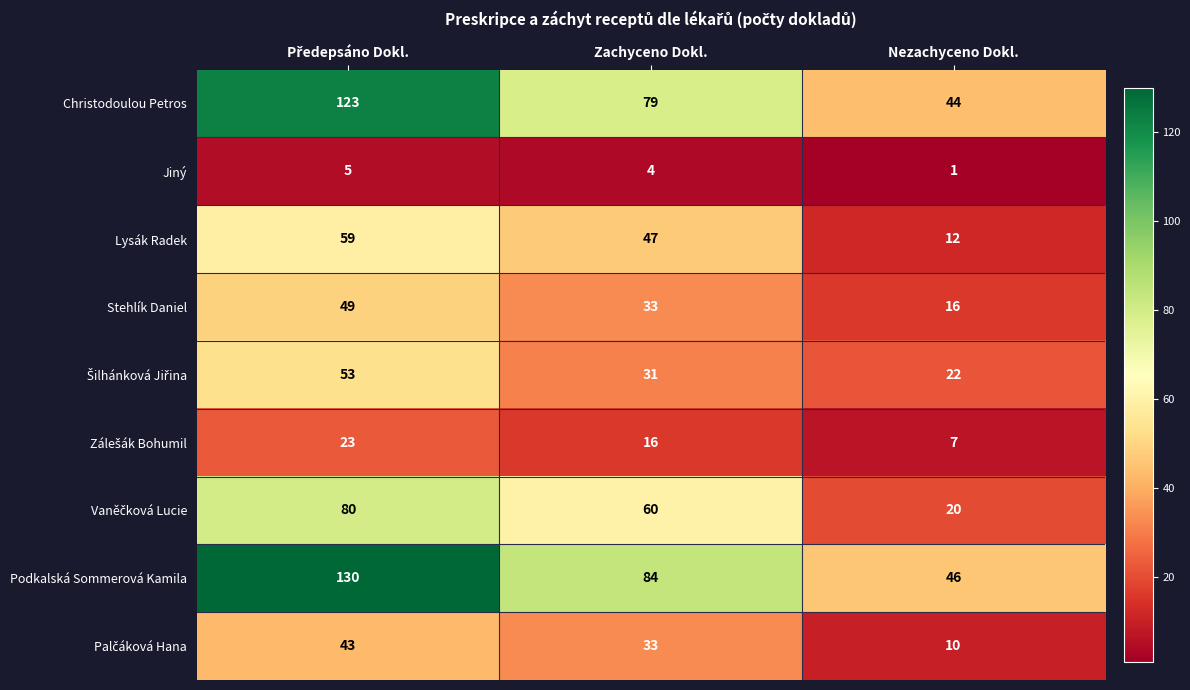

What is the sum of all Jiný values?

10